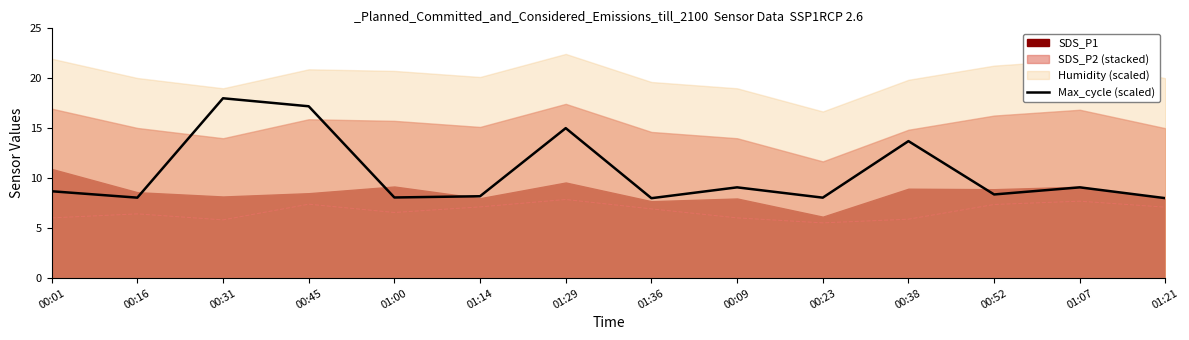

What is the minimum value shown in the chart?

8.0